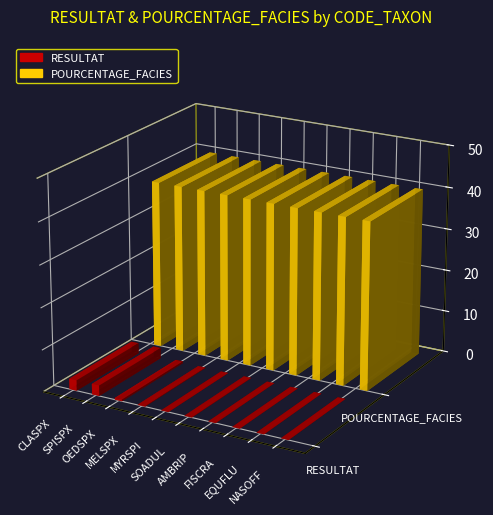

True or false: POURCENTAGE_FACIES has a value of 40.0 at AMBRIP.

True